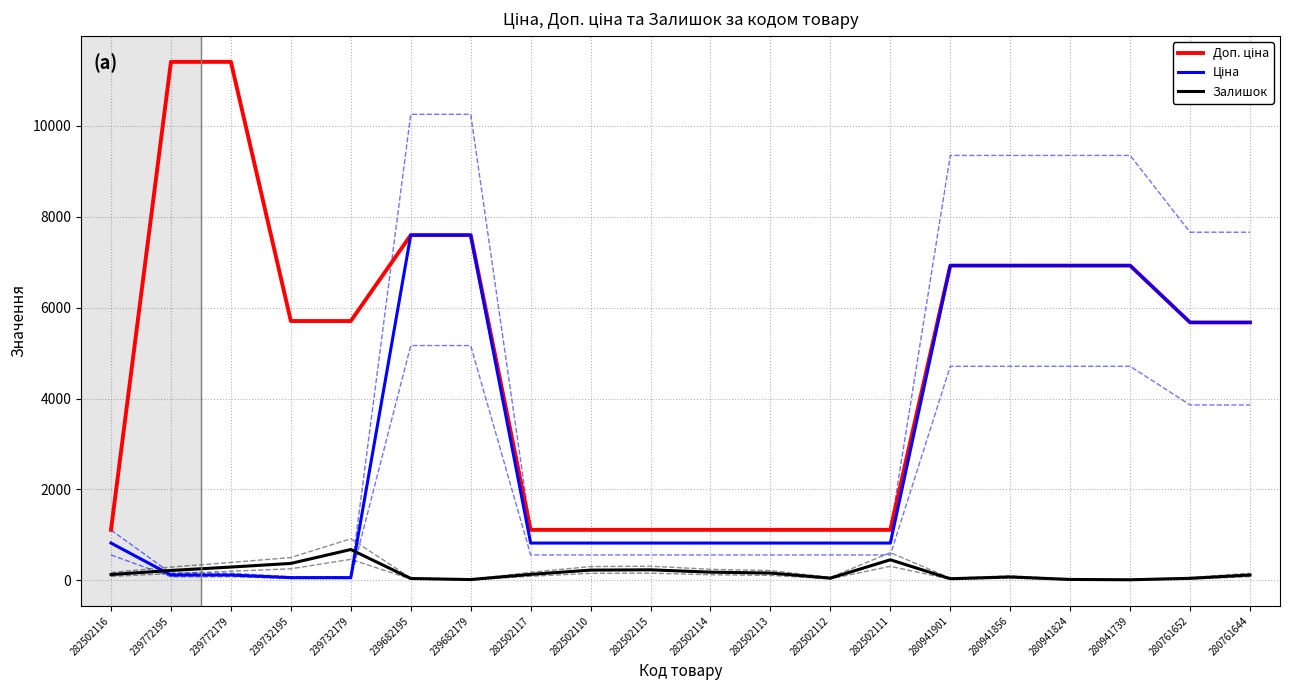

Reading left to right, transcribe all the data shown in this chart.

Доп. ціна: 282502116=1109.2	239772195=11410.0	239772179=11410.0	239732195=5705.0	239732179=5705.0	239682195=7596.5	239682179=7596.5	282502117=1109.2	282502110=1109.2	282502115=1109.2	282502114=1109.2	282502113=1109.2	282502112=1109.2	282502111=1109.2	280941901=6925.7	280941856=6925.7	280941824=6925.7	280941739=6925.7	280761652=5673.8	280761644=5673.8
Ціна: 282502116=818.5	239772195=114.1	239772179=114.1	239732195=57.0	239732179=57.0	239682195=7596.5	239682179=7596.5	282502117=818.5	282502110=818.5	282502115=818.5	282502114=818.5	282502113=818.5	282502112=818.5	282502111=818.5	280941901=6925.7	280941856=6925.7	280941824=6925.7	280941739=6925.7	280761652=5673.8	280761644=5673.8
Залишок: 282502116=125.0	239772195=215.0	239772179=290.0	239732195=370.0	239732179=676.0	239682195=38.0	239682179=15.0	282502117=129.0	282502110=223.0	282502115=229.0	282502114=178.0	282502113=158.0	282502112=46.0	282502111=450.0	280941901=33.0	280941856=72.0	280941824=17.0	280941739=10.0	280761652=42.0	280761644=115.0